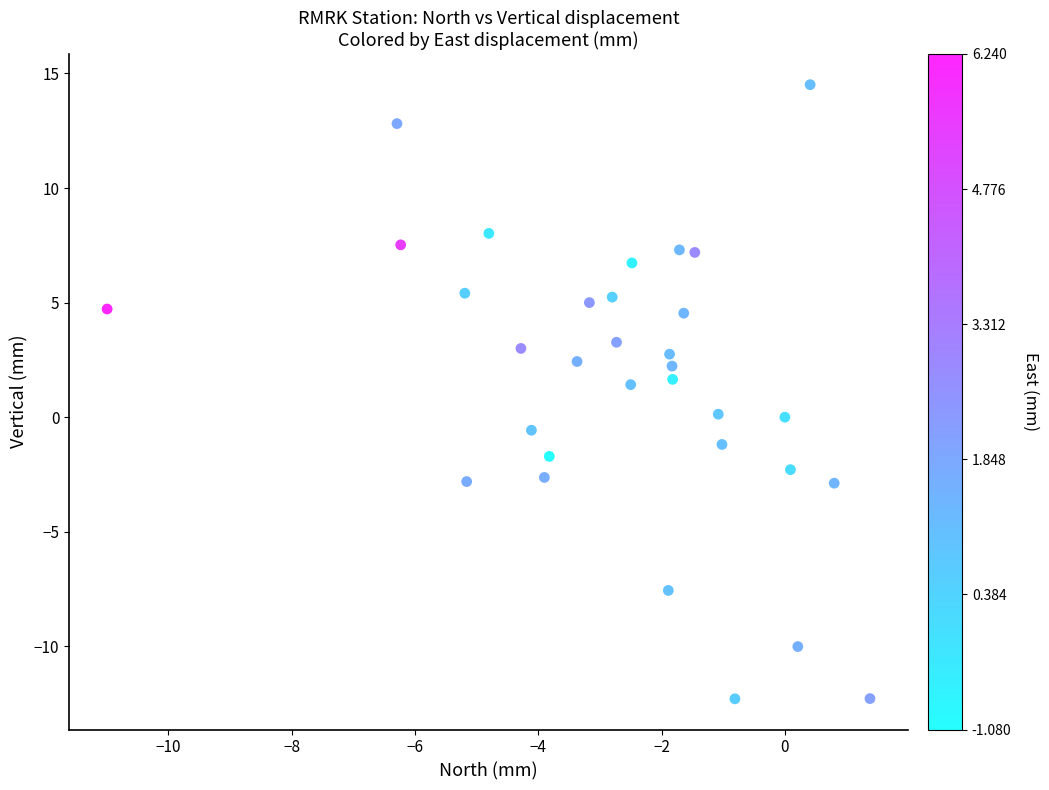

What is the range of X values (max minus min)?

12.4